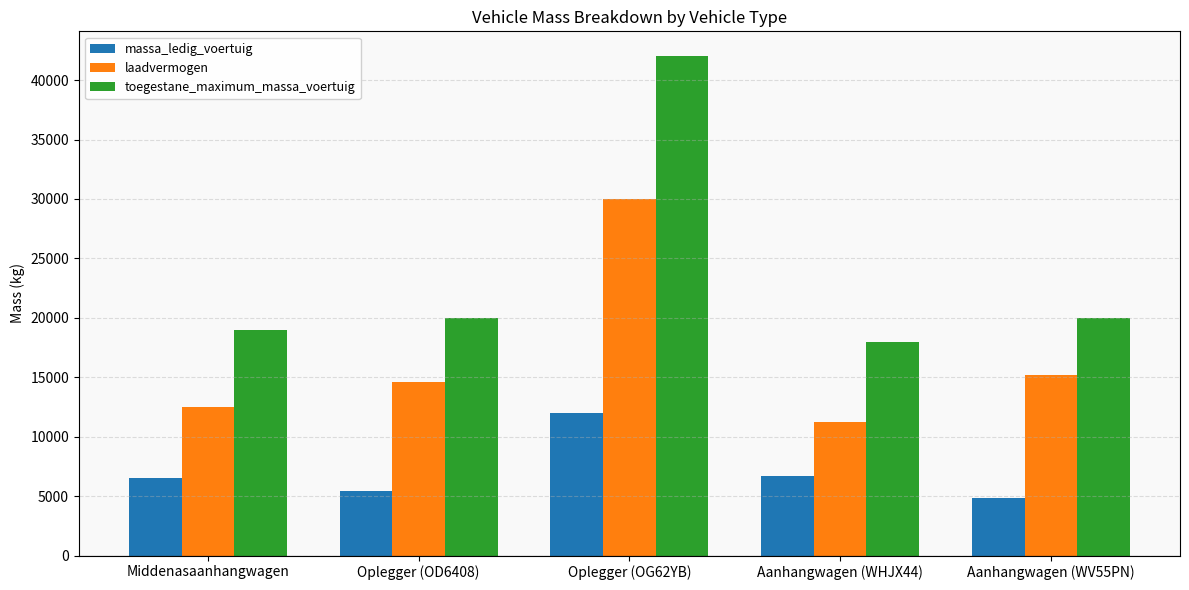

Read the laadvermogen value at Aanhangwagen (WV55PN), to the nearest 50.

15150